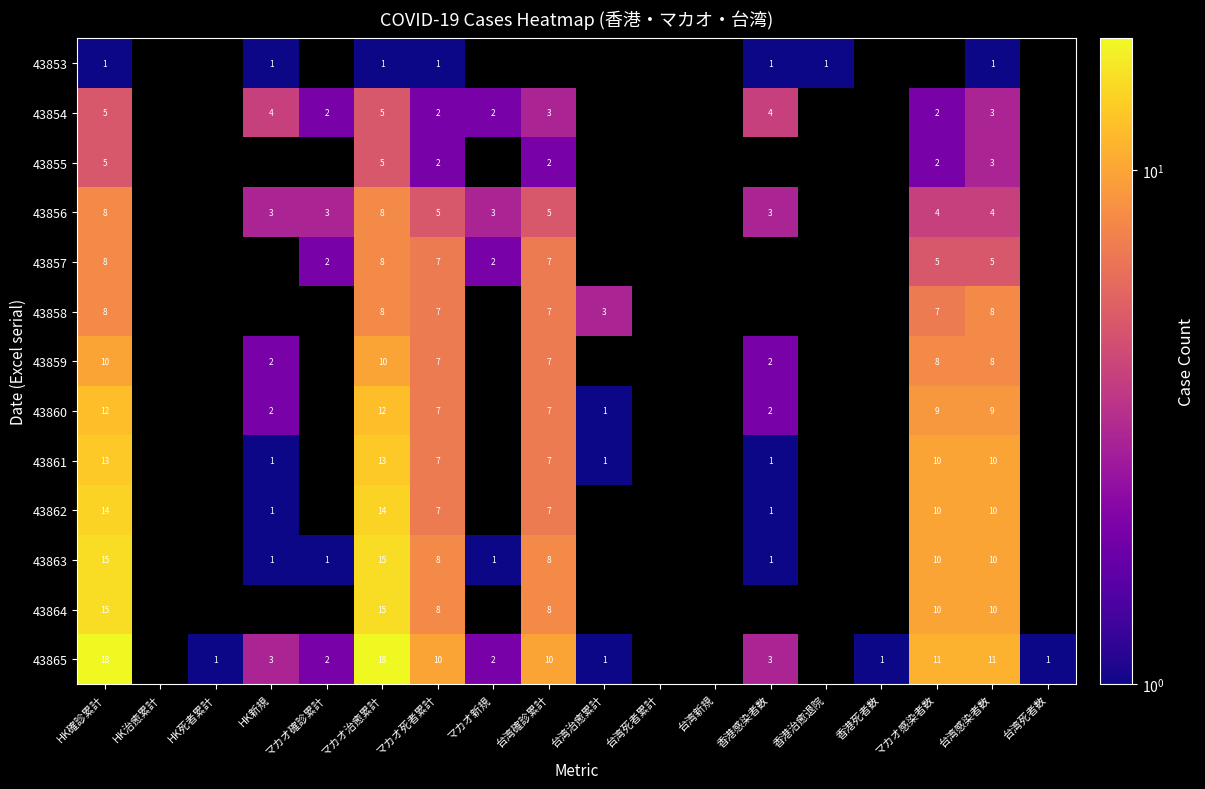

What is the difference between the 43865 values at HK確診累計 and 台湾死者数?

17